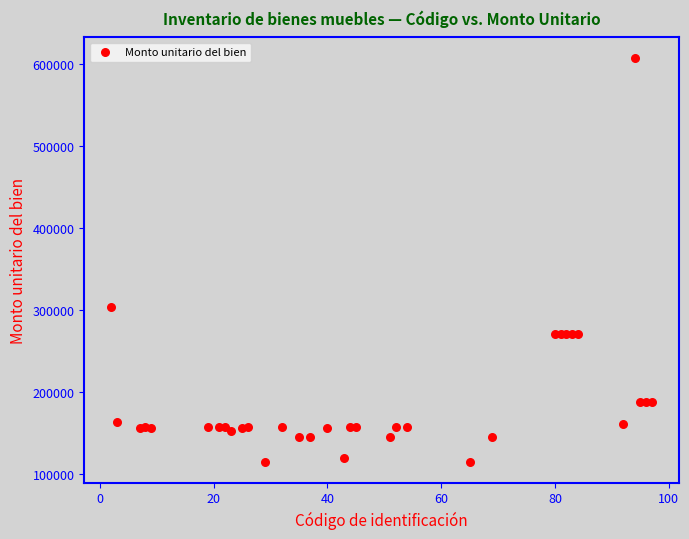

What Y value in the scatter plot is closest to 360905?

304200